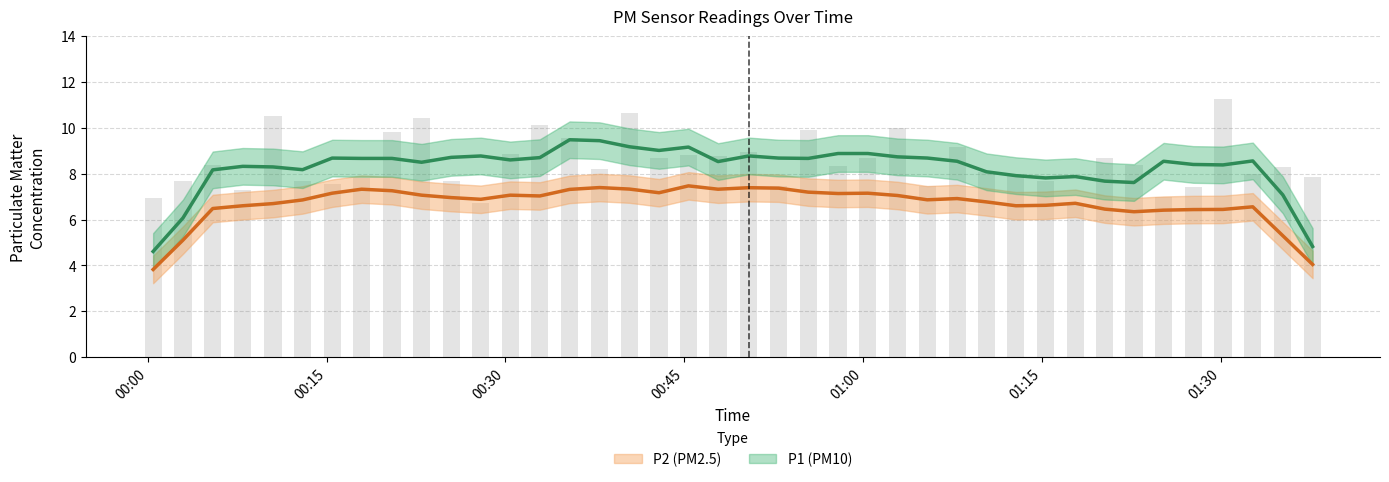

Reading left to right, list all the values displayed in this chart.

6.9	7.7	8.4	7.3	10.5	7.7	7.6	7.8	9.8	10.4	7.7	6.7	8.9	10.1	9.6	8.2	10.6	8.7	8.8	8.8	8.9	7.5	9.9	8.3	8.7	10.0	7.5	9.2	8.1	8.0	7.7	6.6	8.7	8.4	7.0	7.4	11.3	8.0	8.3	7.9